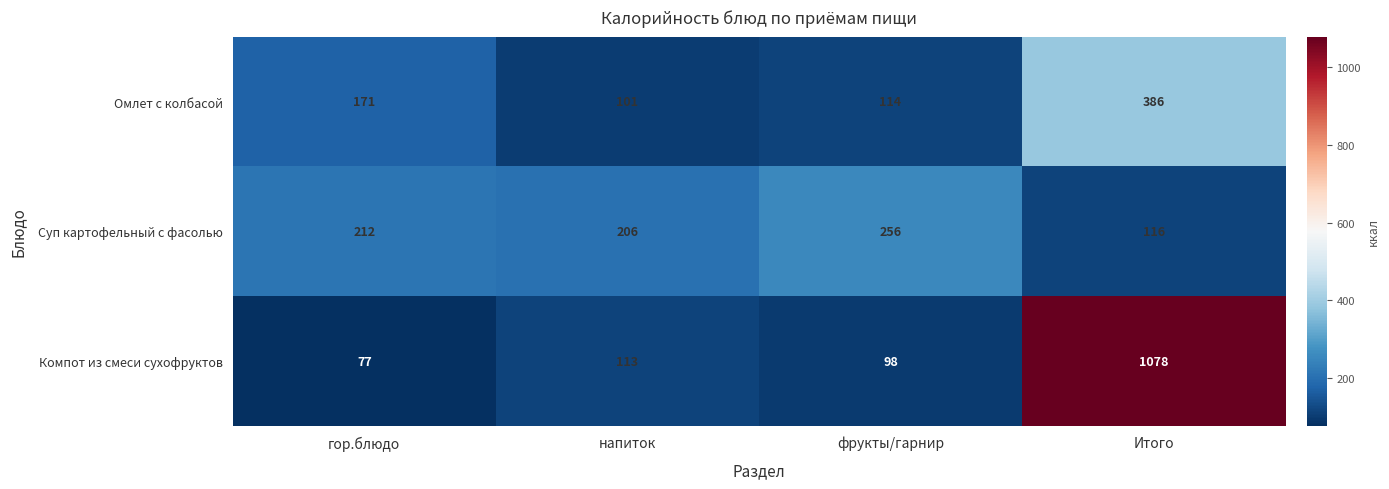

Reading right to left, list all the values displayed in this chart.

Омлет с колбасой: Итого=386	фрукты/гарнир=114	напиток=101	гор.блюдо=171
Суп картофельный с фасолью: Итого=116	фрукты/гарнир=256	напиток=206	гор.блюдо=212
Компот из смеси сухофруктов: Итого=1078	фрукты/гарнир=98	напиток=113	гор.блюдо=77